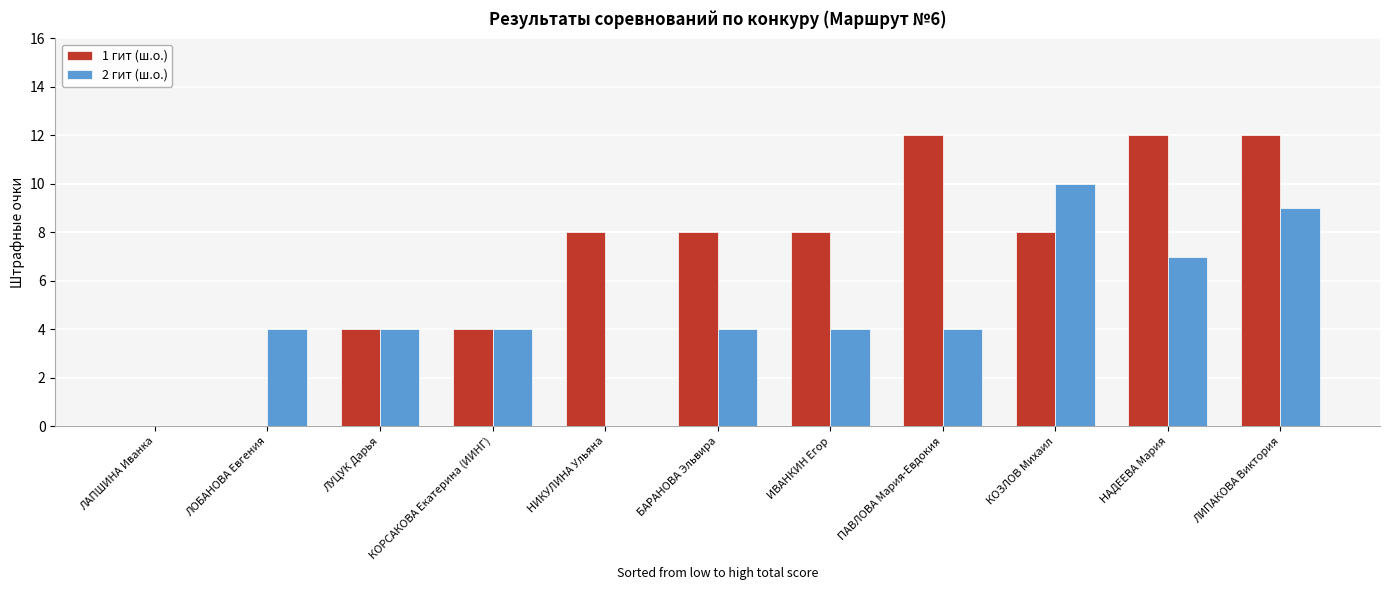

What is the sum of the 2 гит (ш.о.) values at ПАВЛОВА Мария-Евдокия and ЛИПАКОВА Виктория?

13